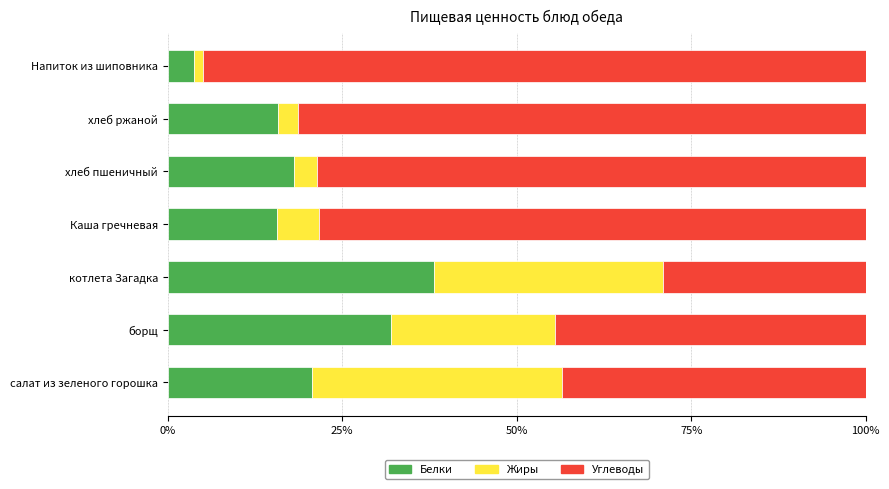

What is the difference between the Белки values at котлета Загадка and Каша гречневая?

22.4